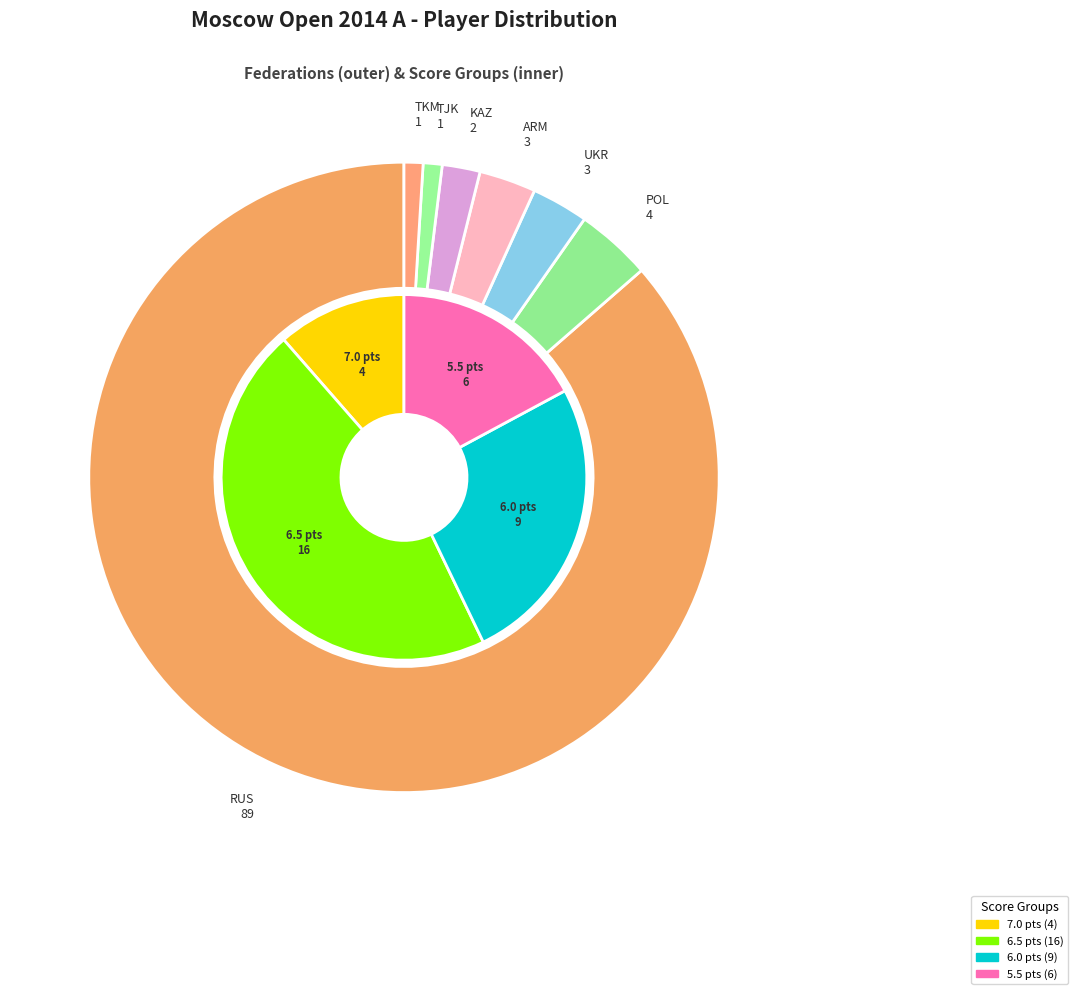

True or false: UKR accounts for 3% of the total.

True